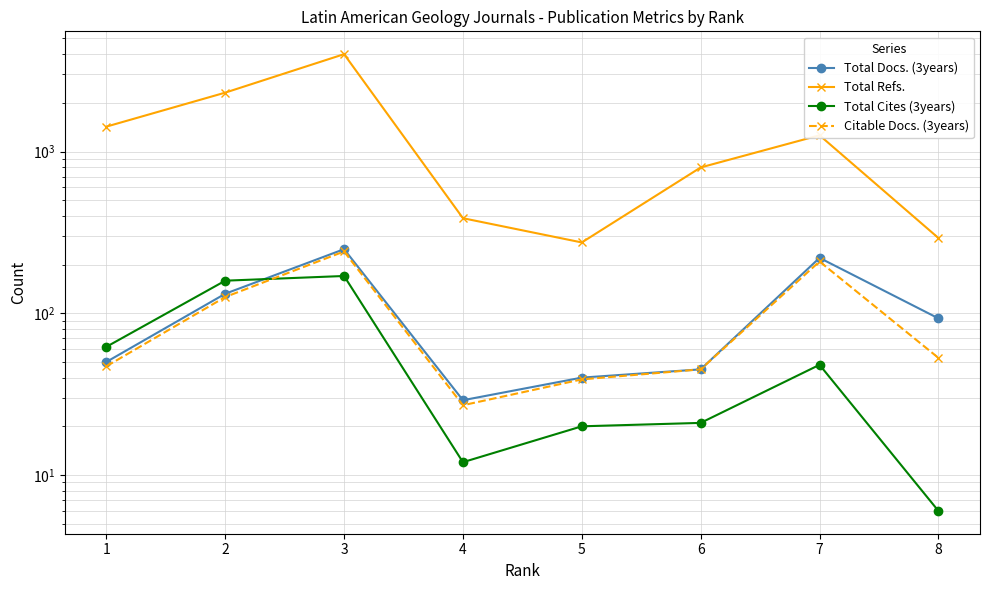

True or false: Citable Docs. (3years) and Total Docs. (3years) cross at least once.

False